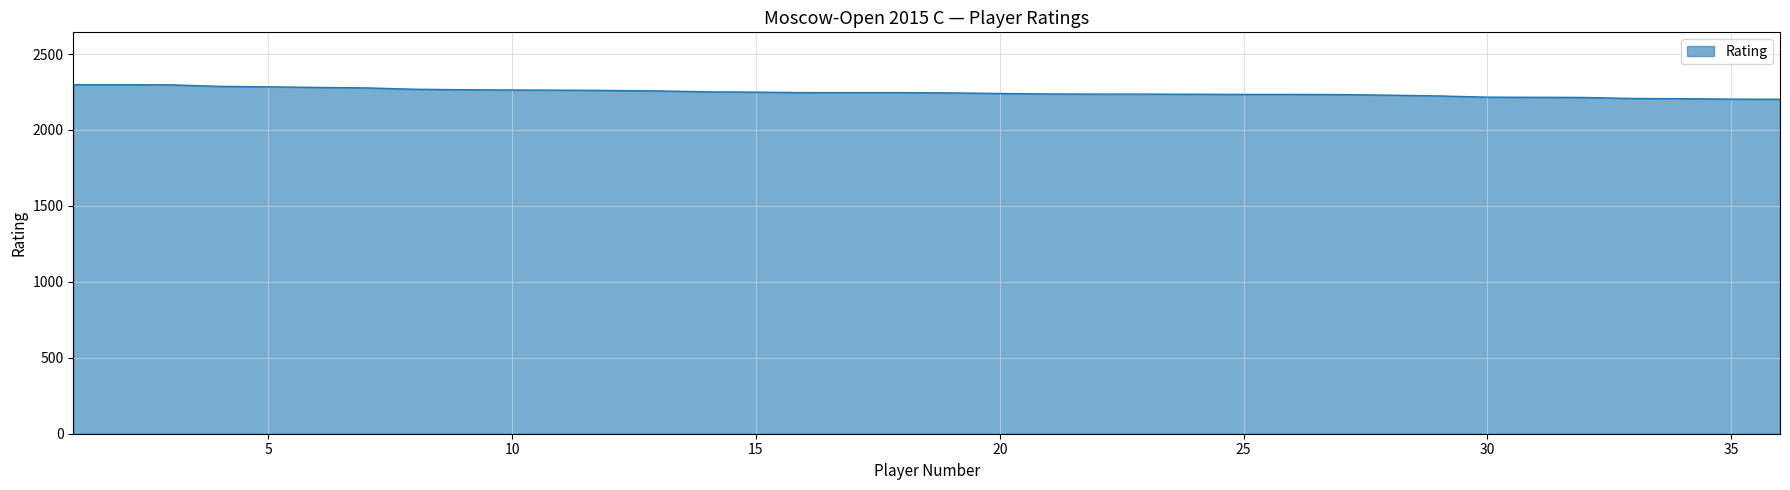

What is the difference between the maximum and minimum values?

96